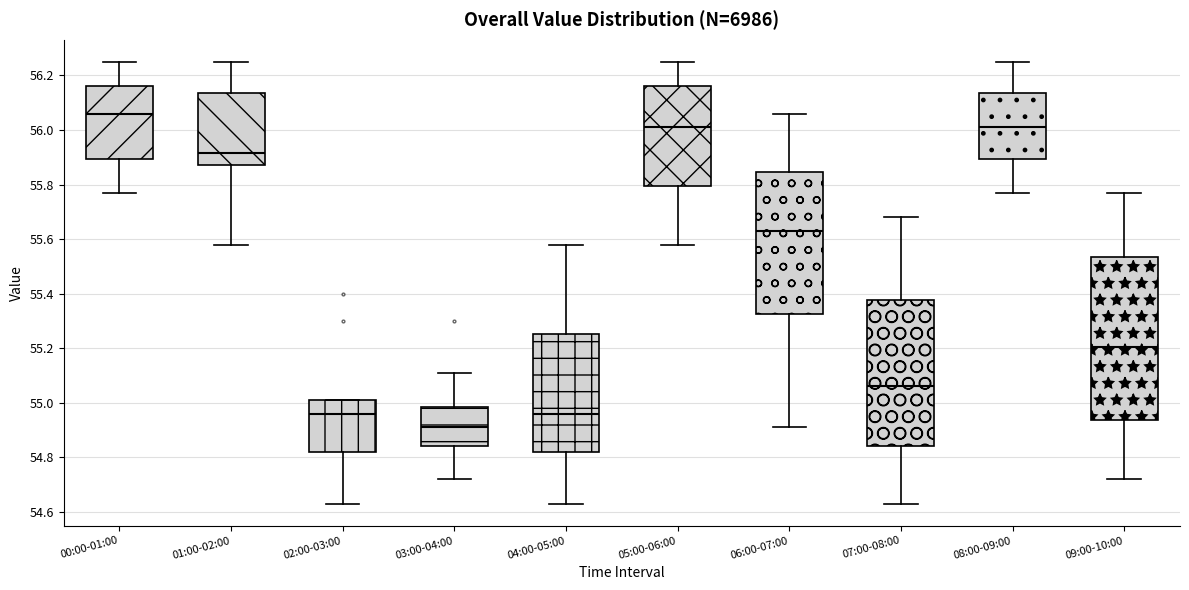

Reading left to right, transcribe this box plot: for each box, give where its median line is, the range the box spans, and where its two whiskers end, as read against the y-axis. The values are not printed on the chart, so give them approximately, as read against the axis.

00:00-01:00: median 56.06, box 55.90 to 56.16, whiskers 55.78 to 56.26
01:00-02:00: median 55.92, box 55.88 to 56.14, whiskers 55.58 to 56.26
02:00-03:00: median 54.96, box 54.82 to 55.02, whiskers 54.64 to 55.02
03:00-04:00: median 54.92, box 54.84 to 54.98, whiskers 54.72 to 55.12
04:00-05:00: median 54.96, box 54.82 to 55.26, whiskers 54.64 to 55.58
05:00-06:00: median 56.02, box 55.80 to 56.16, whiskers 55.58 to 56.26
06:00-07:00: median 55.64, box 55.32 to 55.84, whiskers 54.92 to 56.06
07:00-08:00: median 55.06, box 54.84 to 55.38, whiskers 54.64 to 55.68
08:00-09:00: median 56.02, box 55.90 to 56.14, whiskers 55.78 to 56.26
09:00-10:00: median 55.20, box 54.94 to 55.54, whiskers 54.72 to 55.78